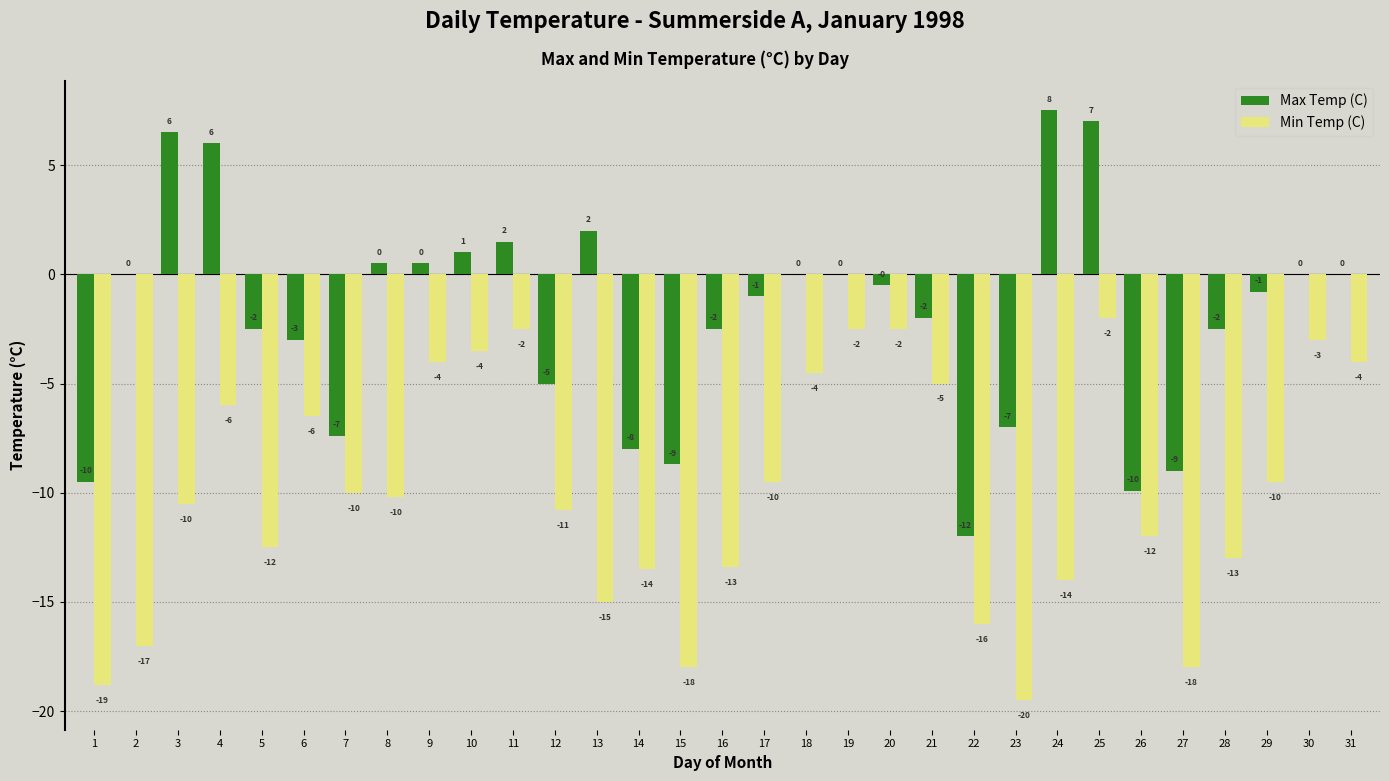

True or false: Max Temp (C) has a value of -2.5 at 23.

False